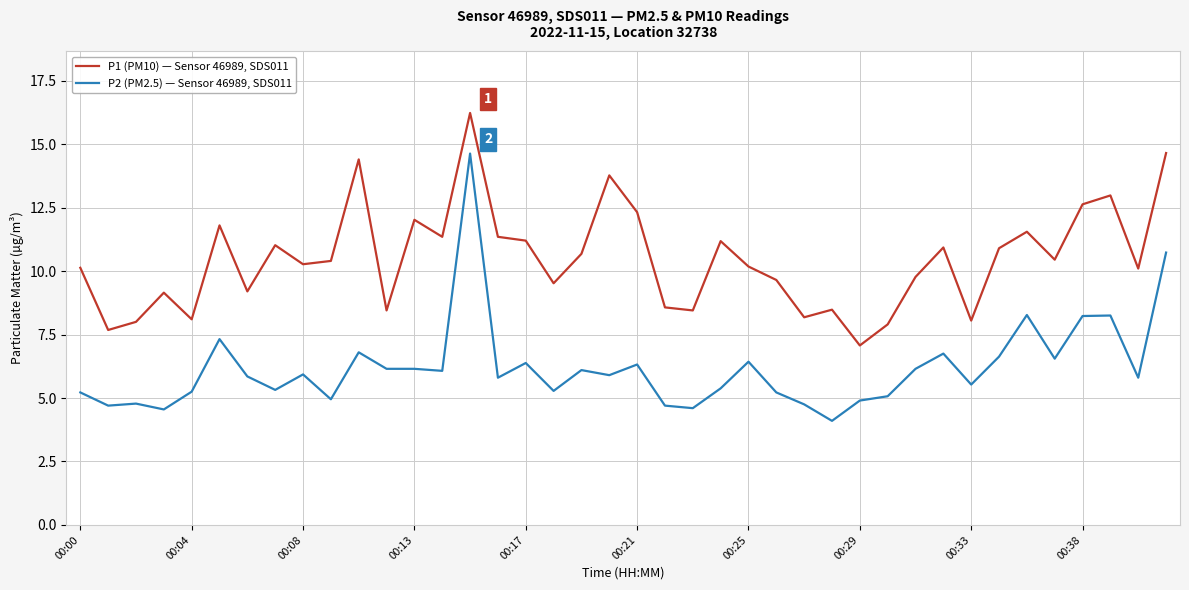

True or false: P2 (PM2.5) — Sensor 46989, SDS011 and P1 (PM10) — Sensor 46989, SDS011 cross at least once.

False